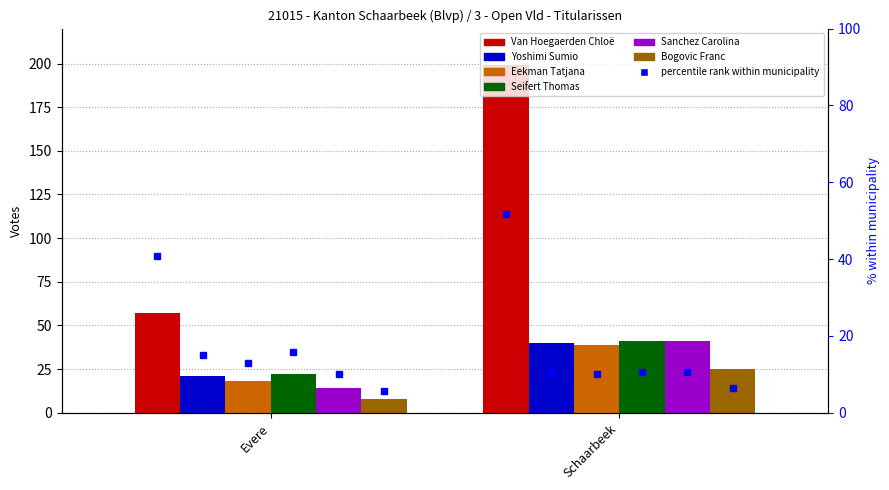

Where is Van Hoegaerden Chloë nearest to the value 128?

Evere